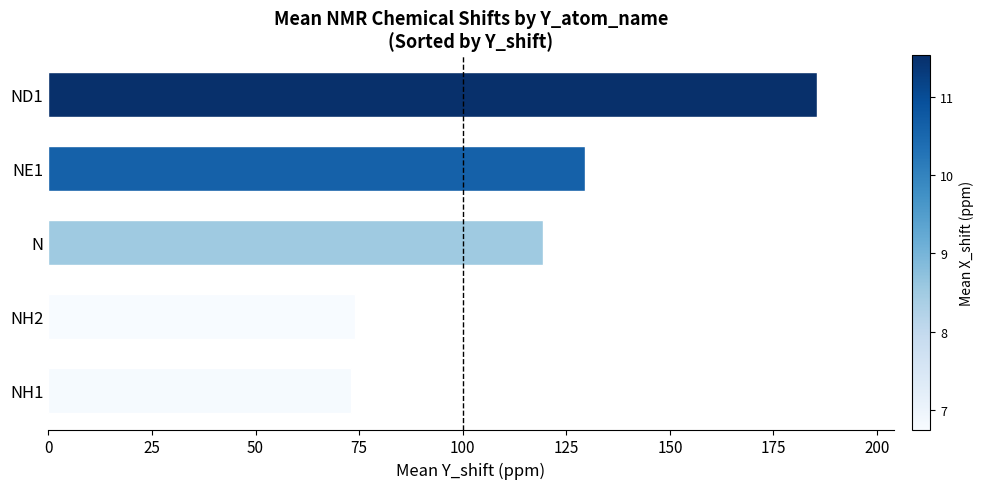

Reading bottom to top, what are all the values shown in this chart?

73.0	74.0	119.5	129.5	185.5